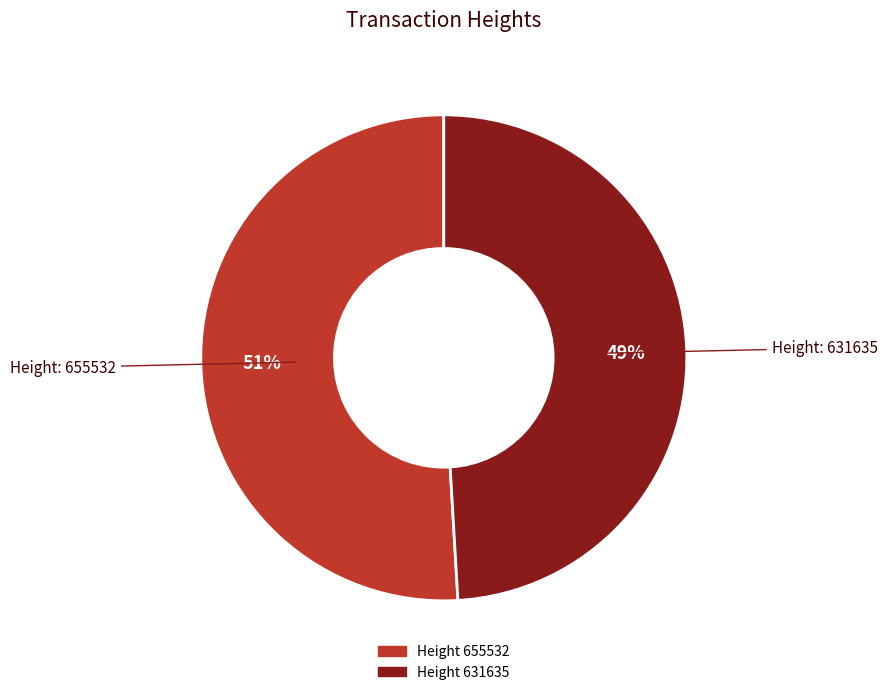

Is there any slice that represents more than half of the pie?

Yes